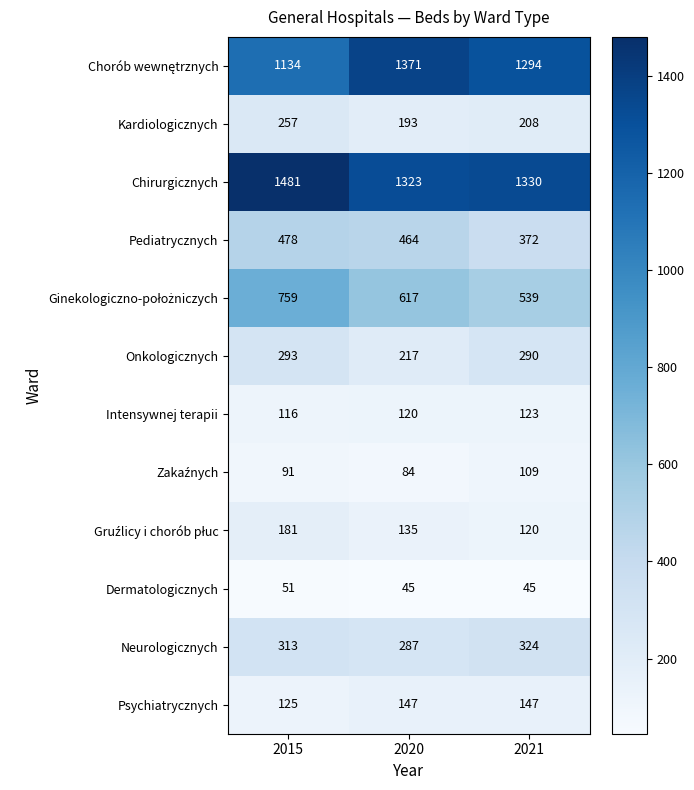

The value of Neurologicznych at 2021 is 185. True or false?

False